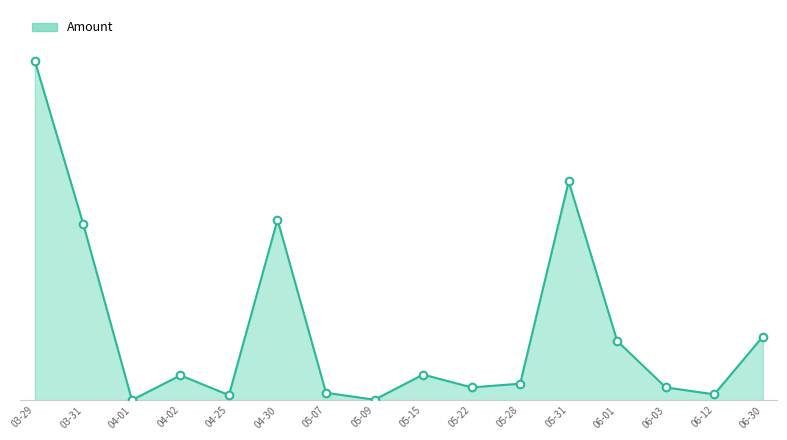

Does the chart have visible grid lines?

Yes